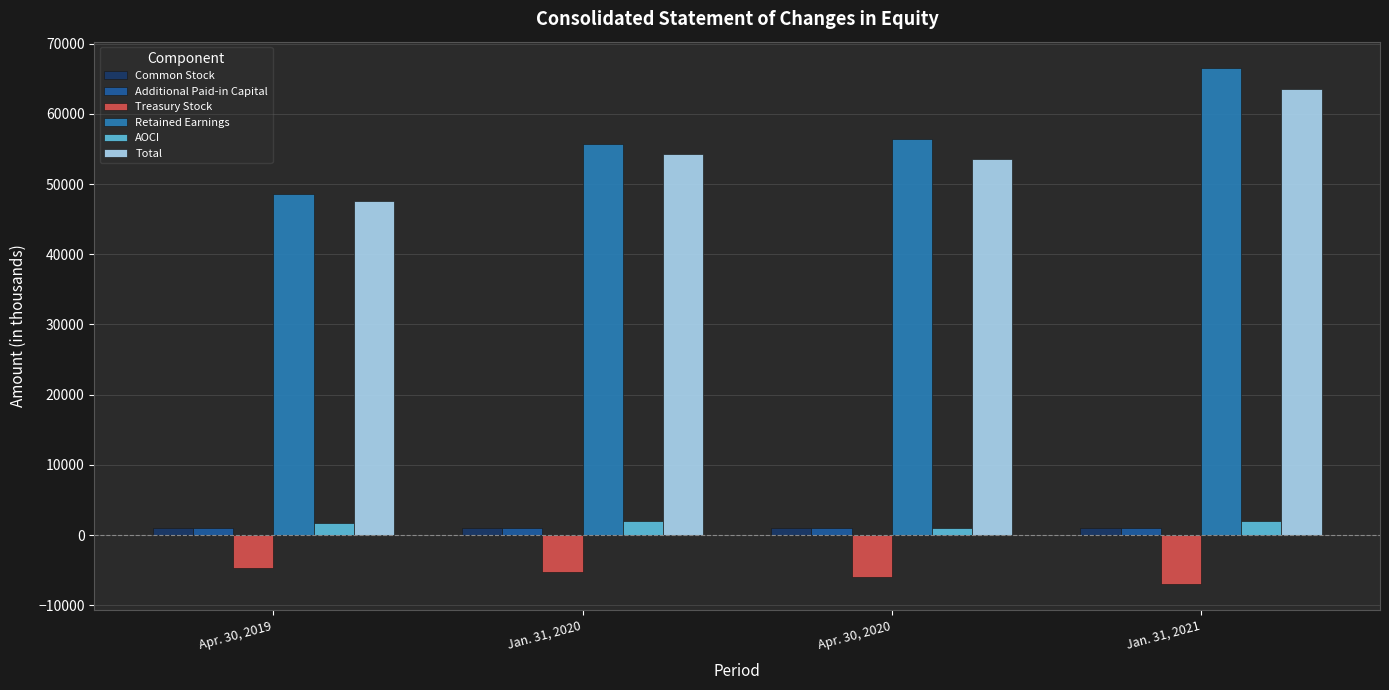

List the labels in order of Additional Paid-in Capital value, smallest first.

Apr. 30, 2019, Jan. 31, 2020, Apr. 30, 2020, Jan. 31, 2021